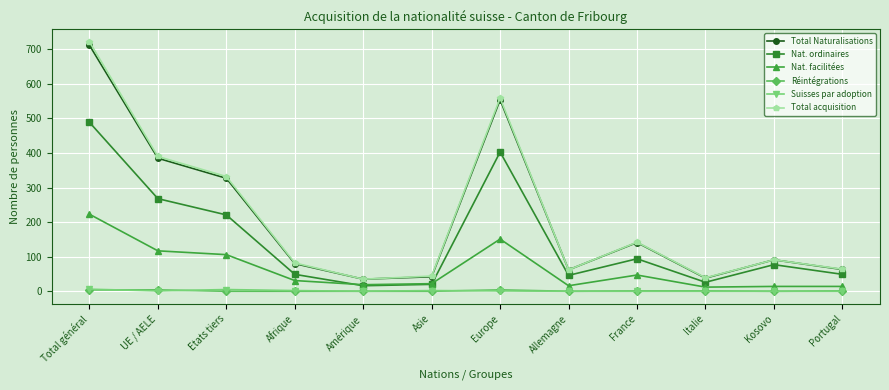

Which series has the largest range (max minus min)?

Total acquisition